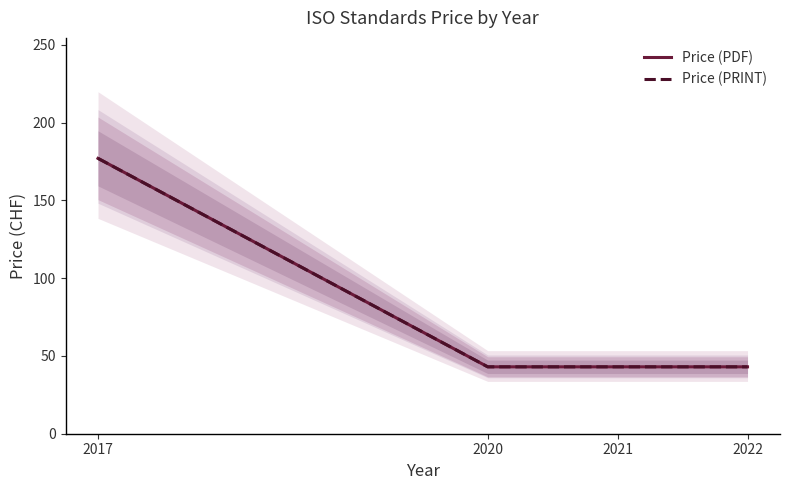

What is the lowest value of the Price (PDF) series?

43